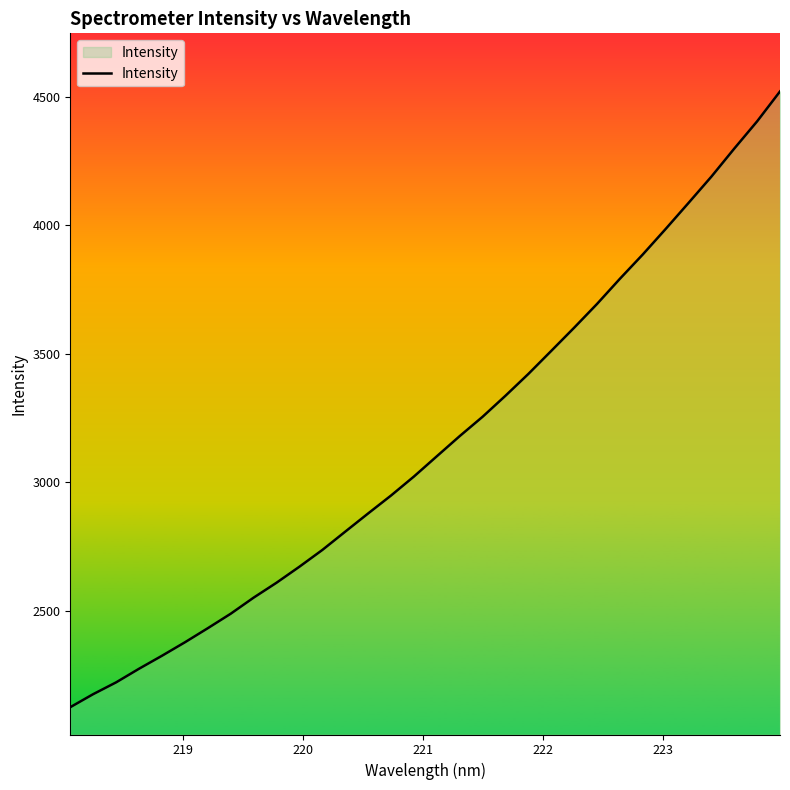

What is the maximum value shown in the chart?

4521.0